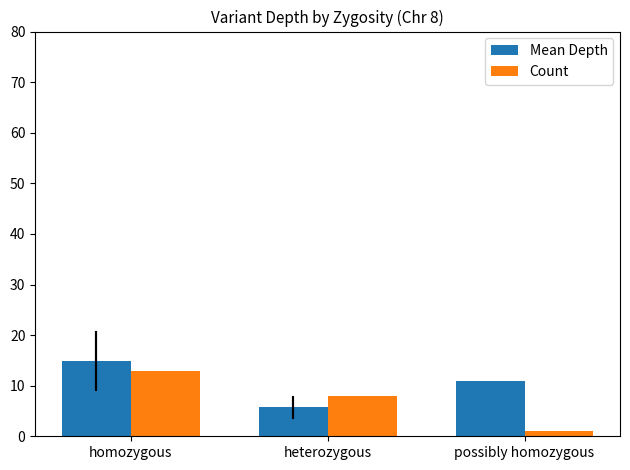

The value of Mean Depth at homozygous is 21.8. True or false?

False